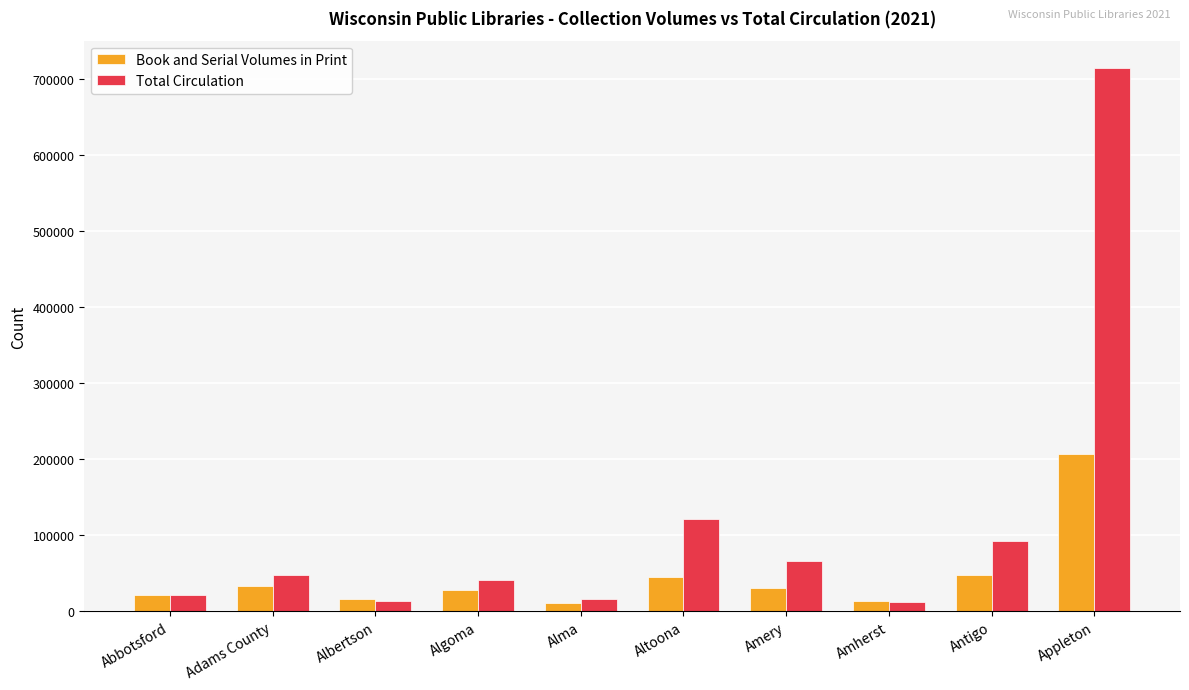

What is the maximum value shown in the chart?

714709